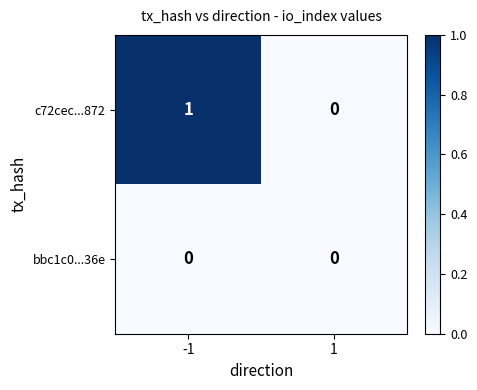

At -1, list the series in order from smallest to largest.

bbc1c0...36e, c72cec...872